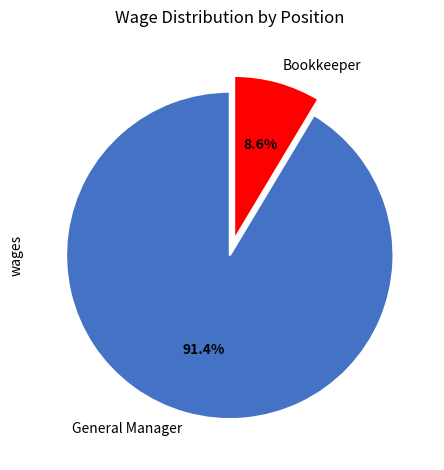

Is there any slice that represents more than half of the pie?

Yes